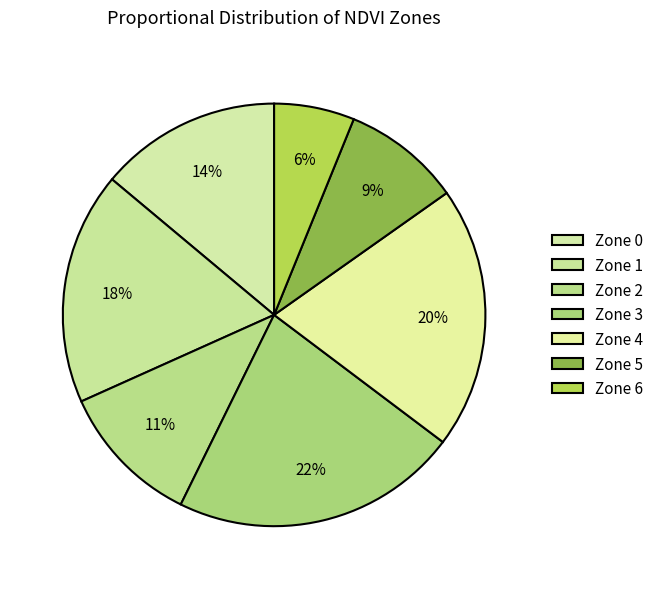

Is there any slice that represents more than half of the pie?

No